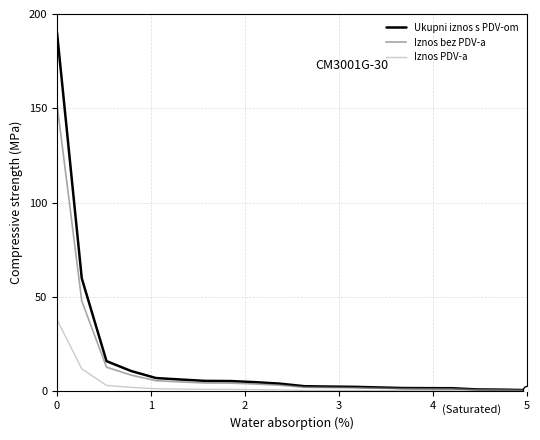

Rank the series by their maximum value, from lowest to highest.

Iznos PDV-a, Iznos bez PDV-a, Ukupni iznos s PDV-om